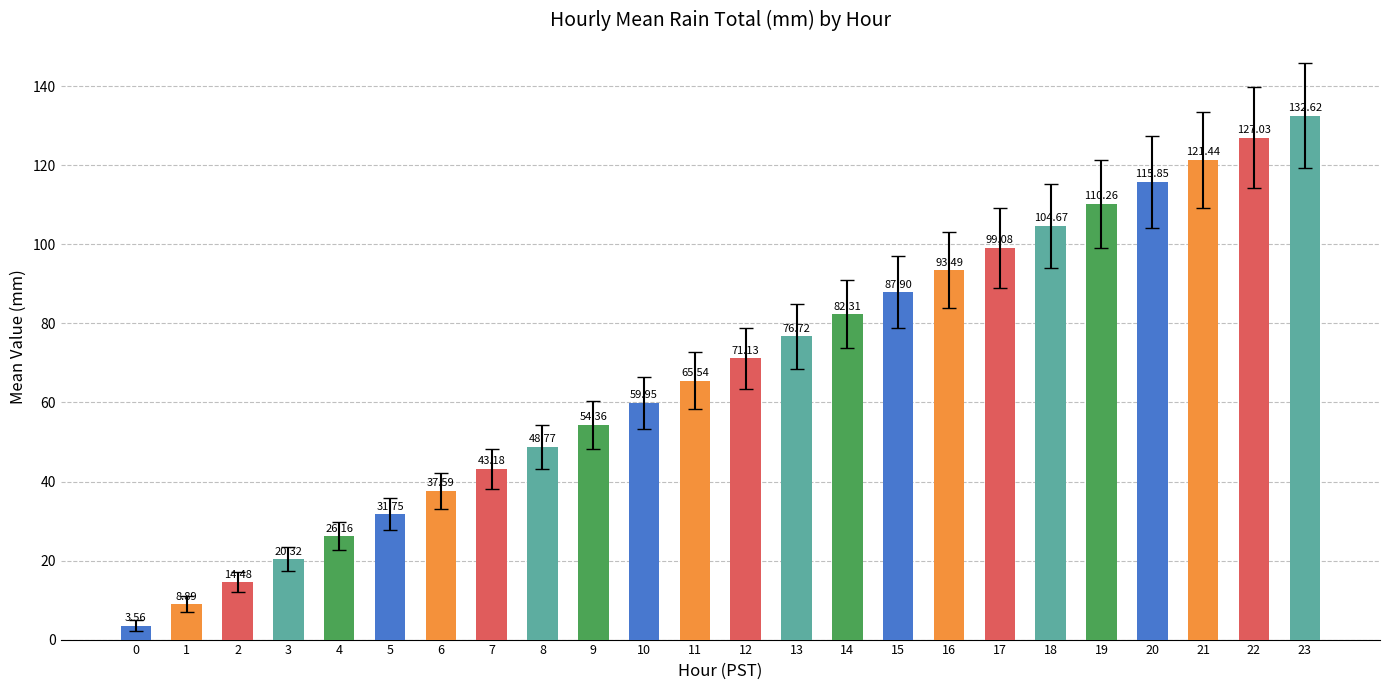

Rank the categories by value from lowest to highest.

0, 1, 2, 3, 4, 5, 6, 7, 8, 9, 10, 11, 12, 13, 14, 15, 16, 17, 18, 19, 20, 21, 22, 23